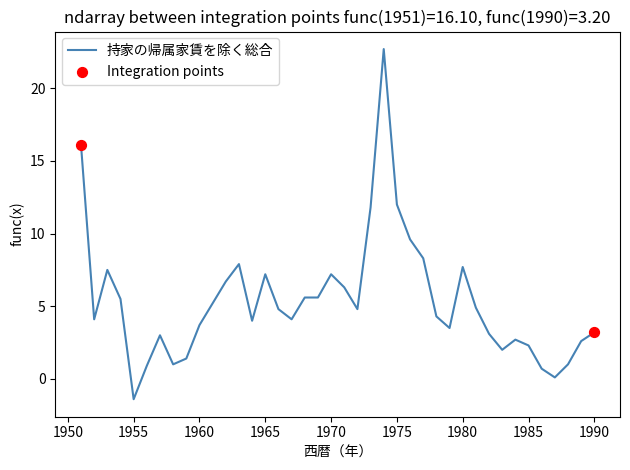

What is the difference between the maximum and minimum values?

24.1